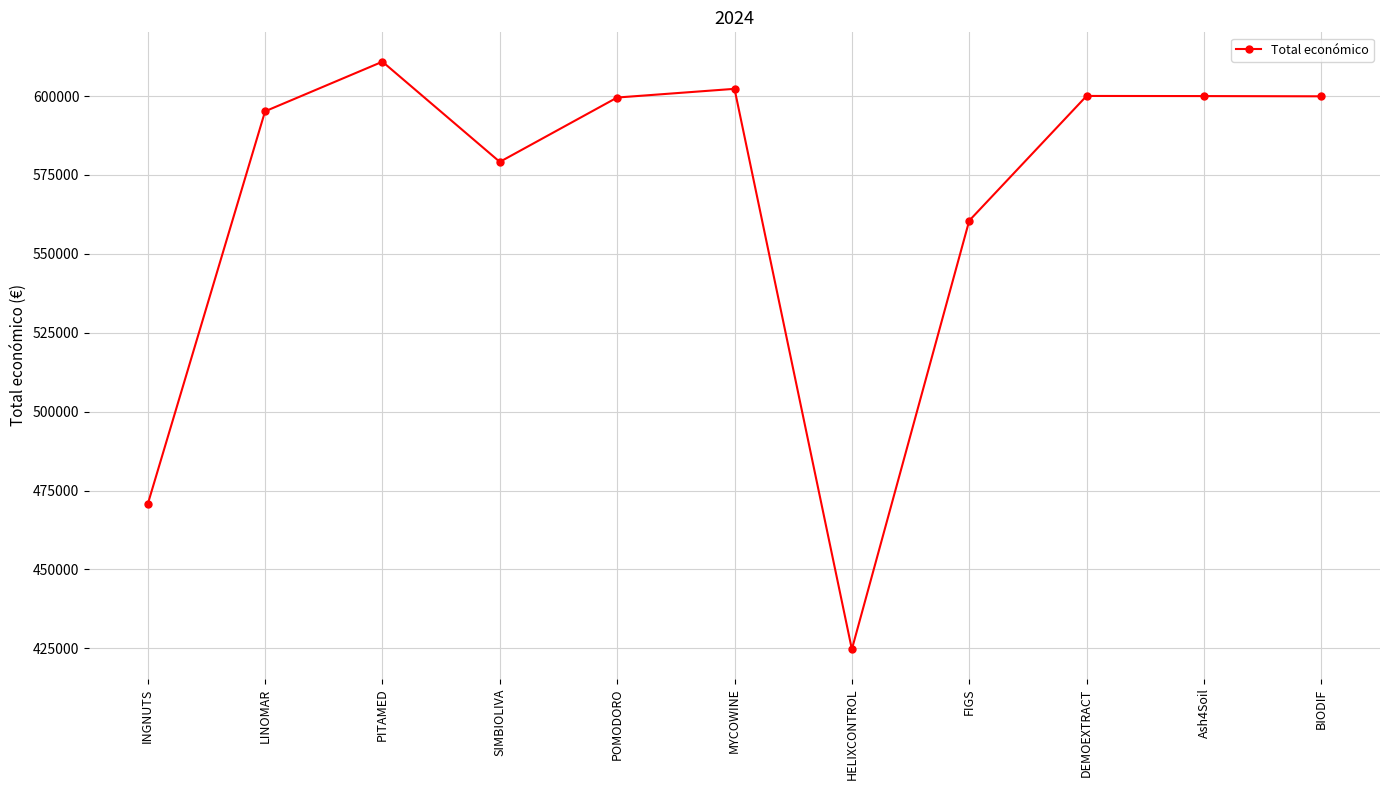

True or false: the data shows 595173.0 at LINOMAR.

True